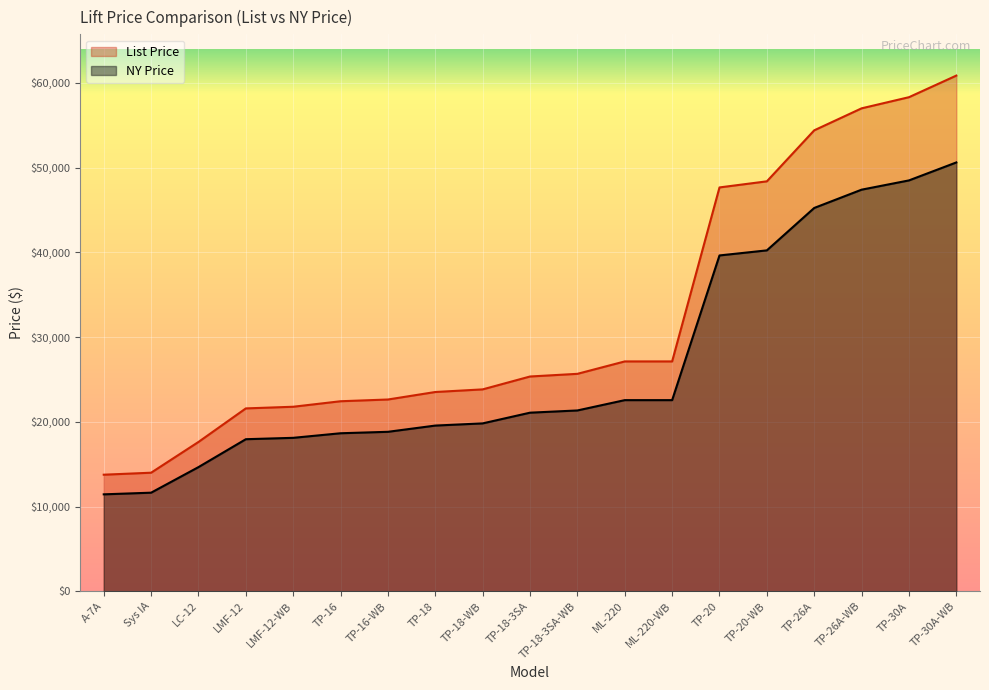

True or false: List Price and NY Price intersect in this chart.

False